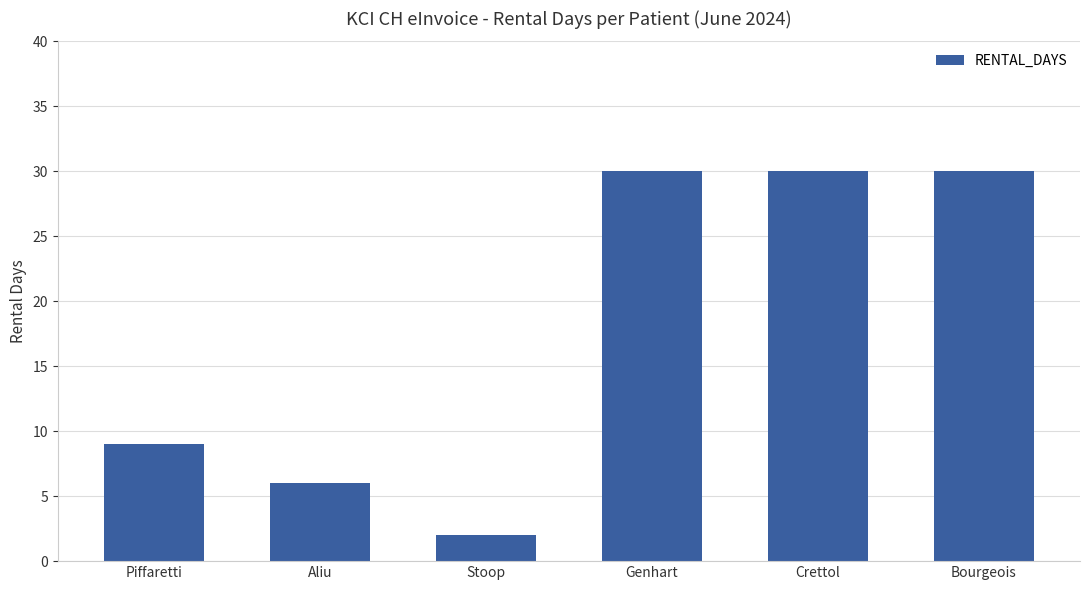

What is the sum of the values at Piffaretti and Aliu?

15